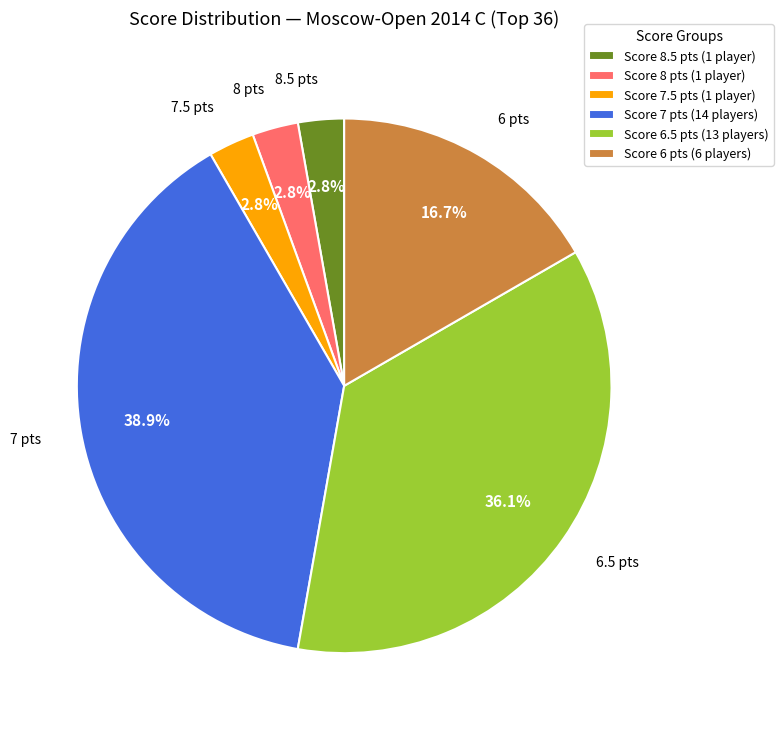

Do Score 7.5 pts (1 player) and Score 8.5 pts (1 player) together represent more than half of the pie?

No